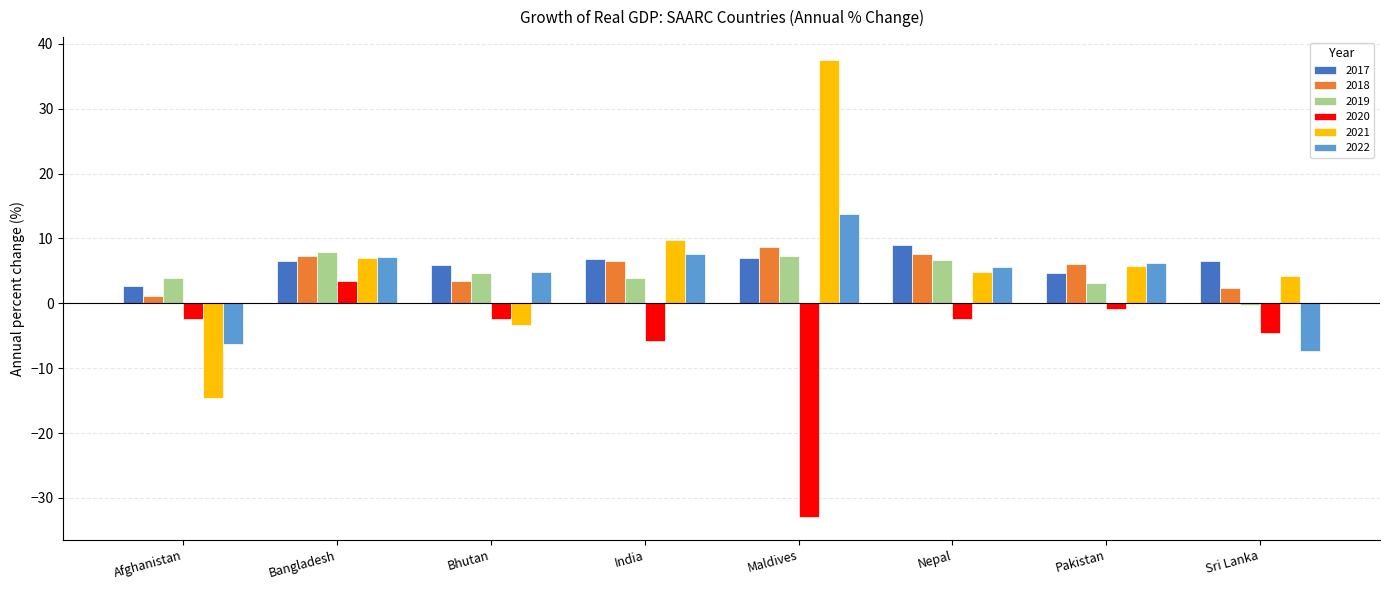

What is the greatest value displayed?

37.5